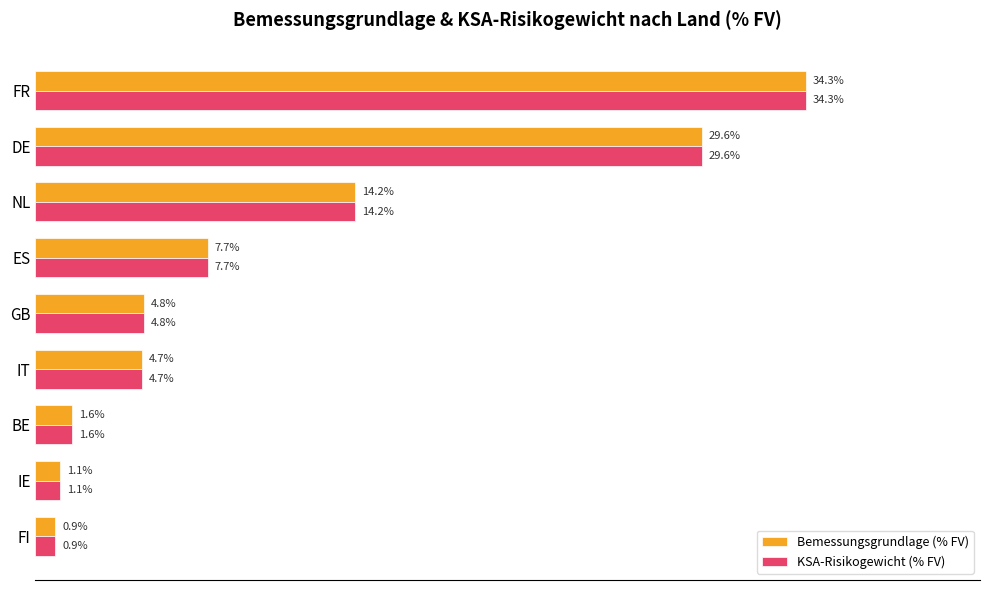

At which category is the sum across all series the highest?

FR